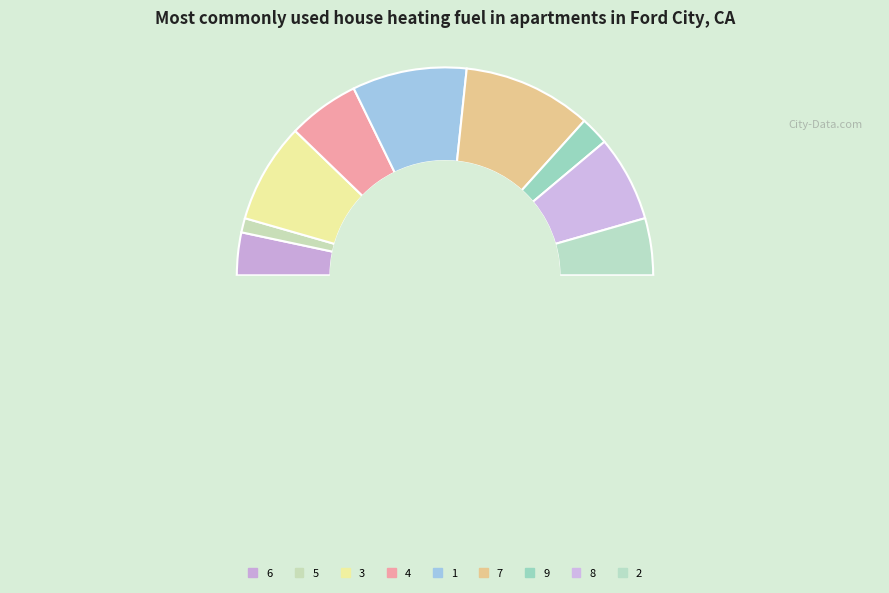

To the nearest percent, what is the combined percentage of 2 and 4?

20%